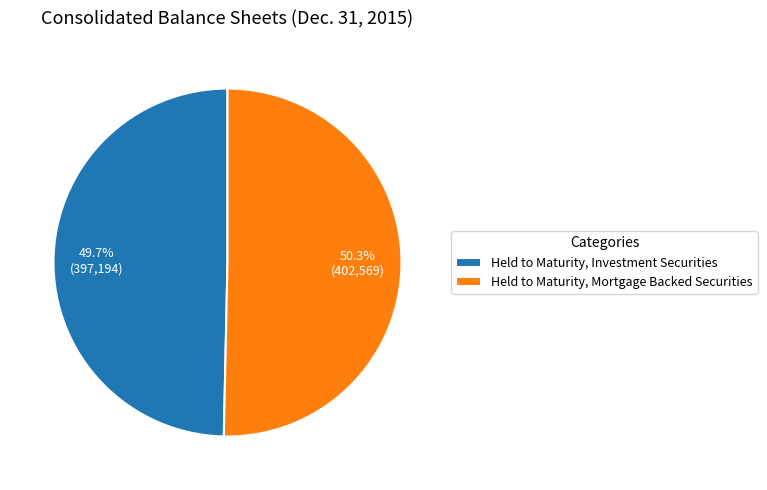

What portion of the pie excludes Held to Maturity, Mortgage Backed Securities?

49.7%